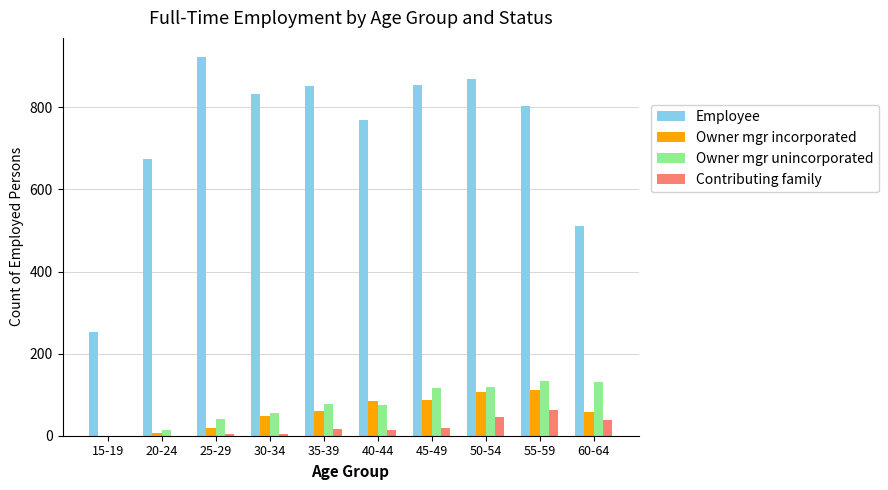

What is the difference between the Contributing family values at 15-19 and 45-49?

18